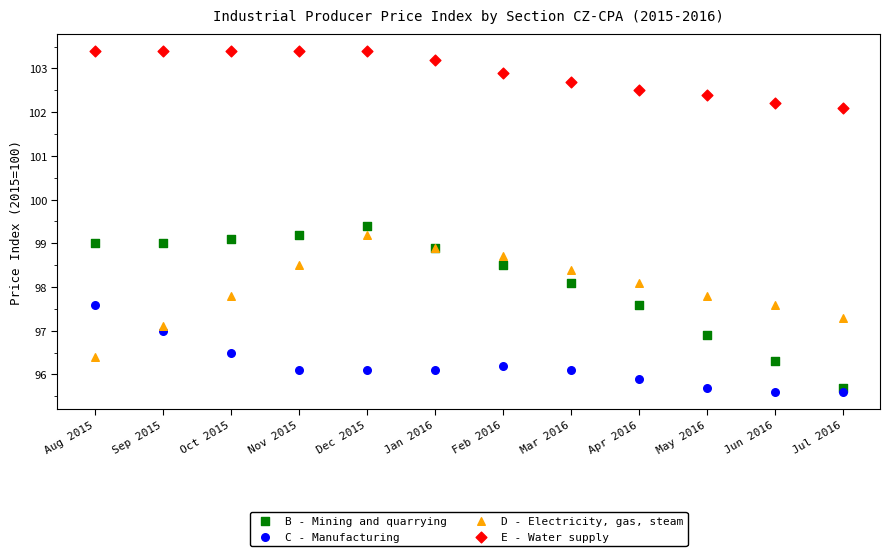

Which series reaches the minimum Y coordinate?

C - Manufacturing